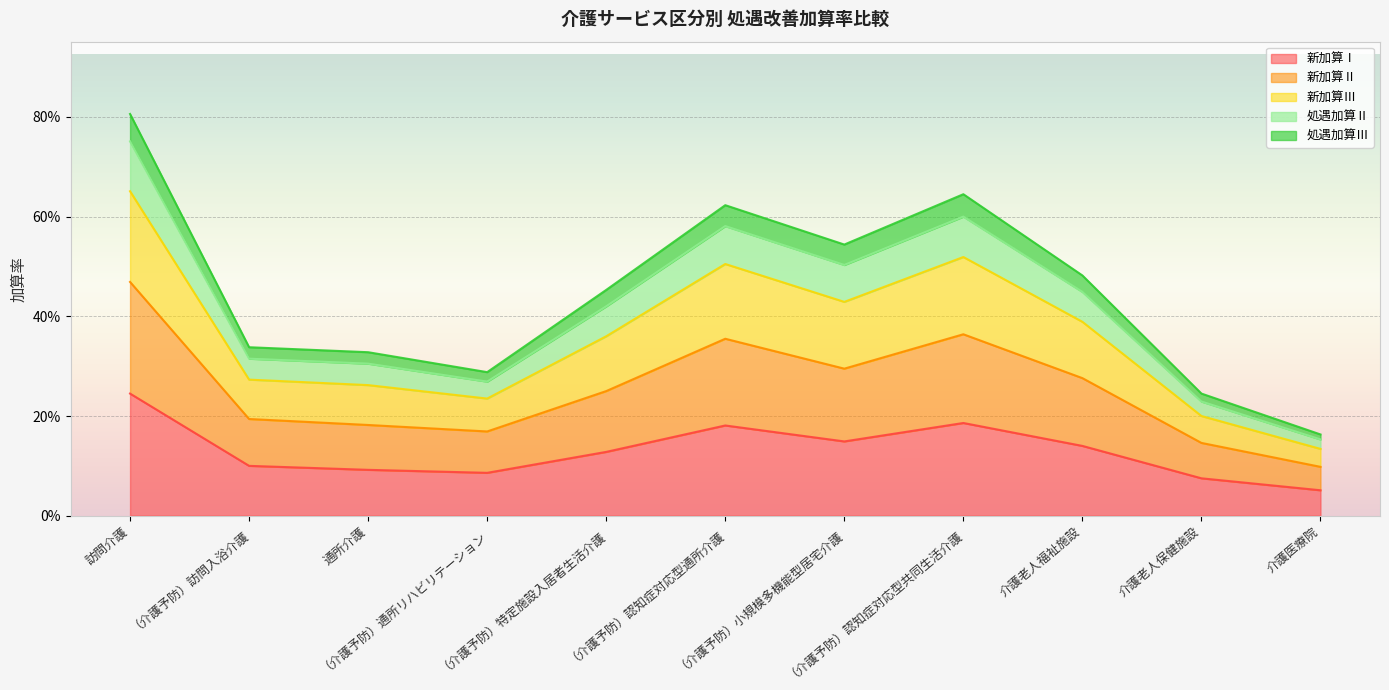

At how many categories does at least one series exceed 0?

11